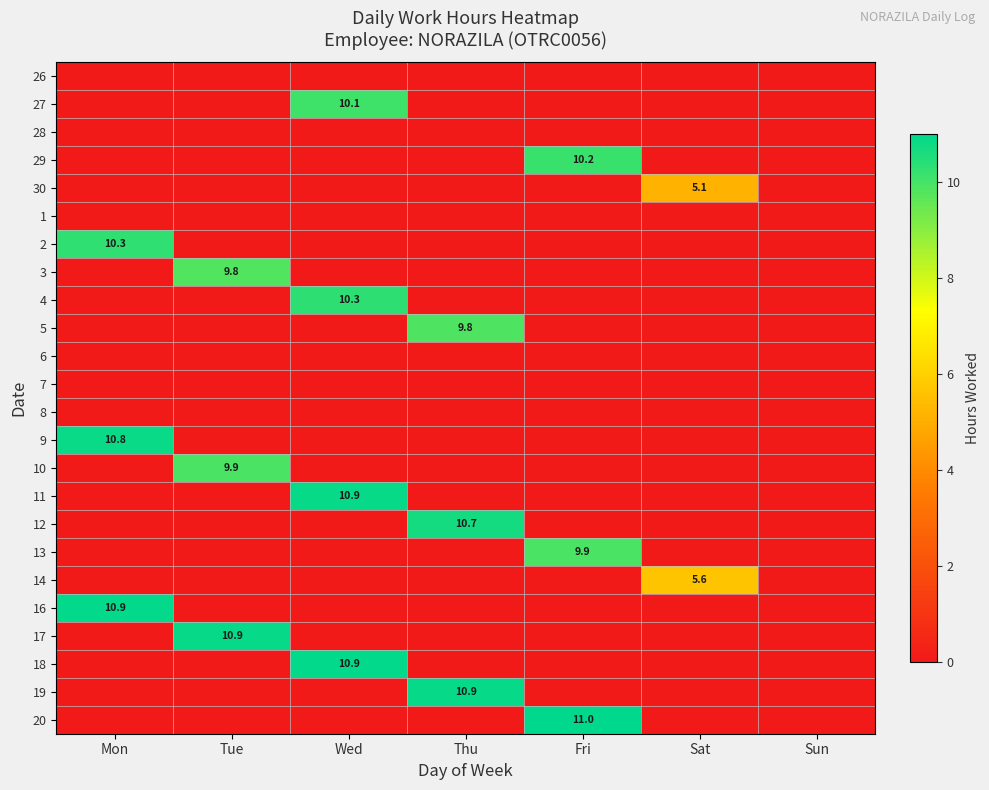

The value of 1 at Mon is 0.0. True or false?

True